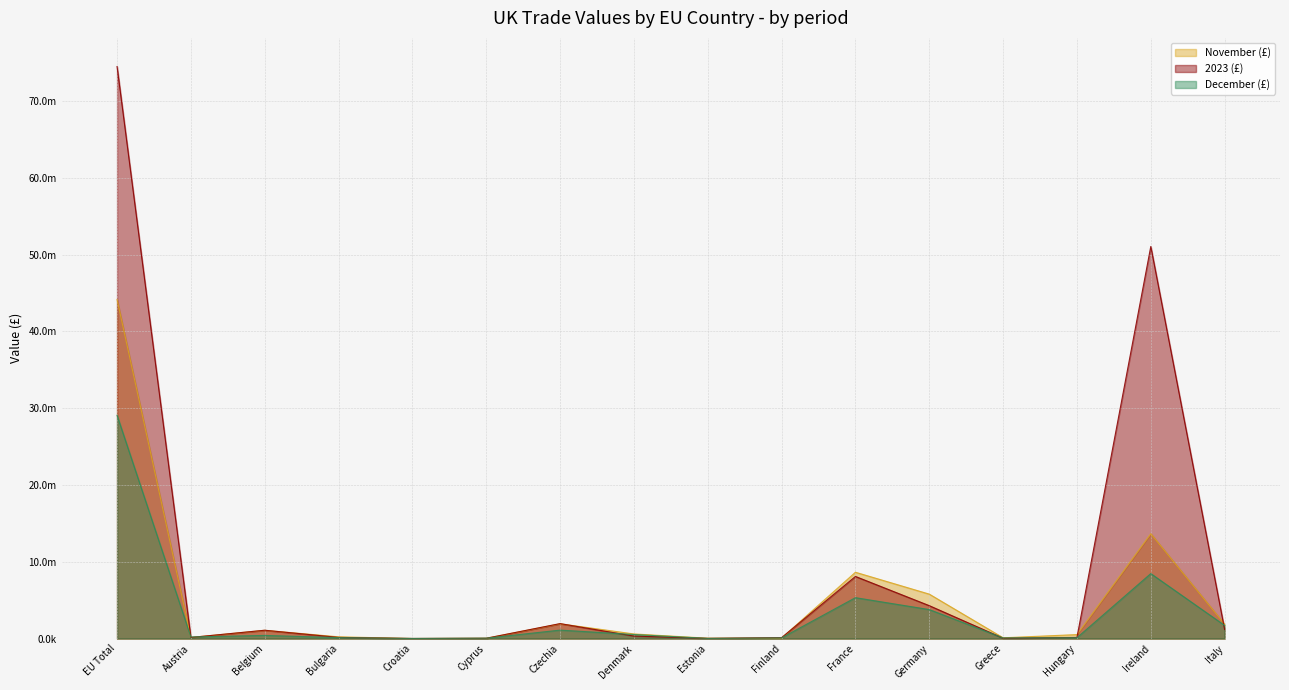

Is it true that 2023 (£) equals 1600004 at Germany?

False